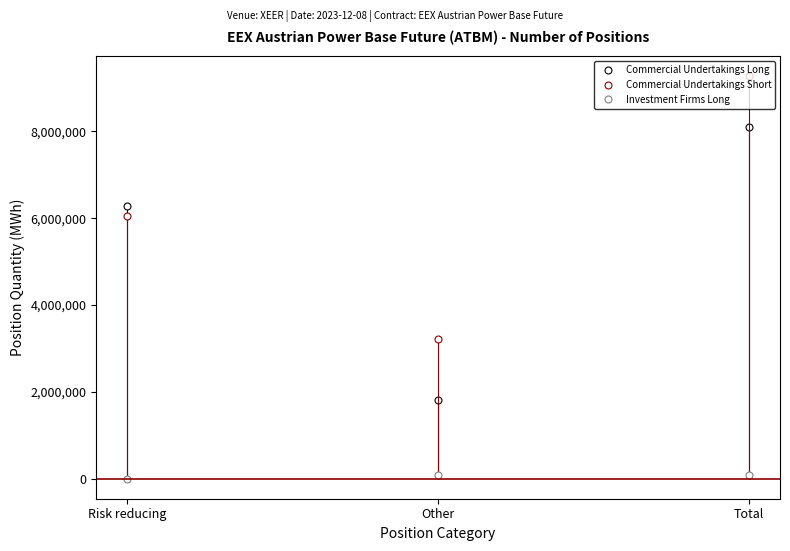

What are all the series names shown in the legend?

Commercial Undertakings Long, Commercial Undertakings Short, Investment Firms Long